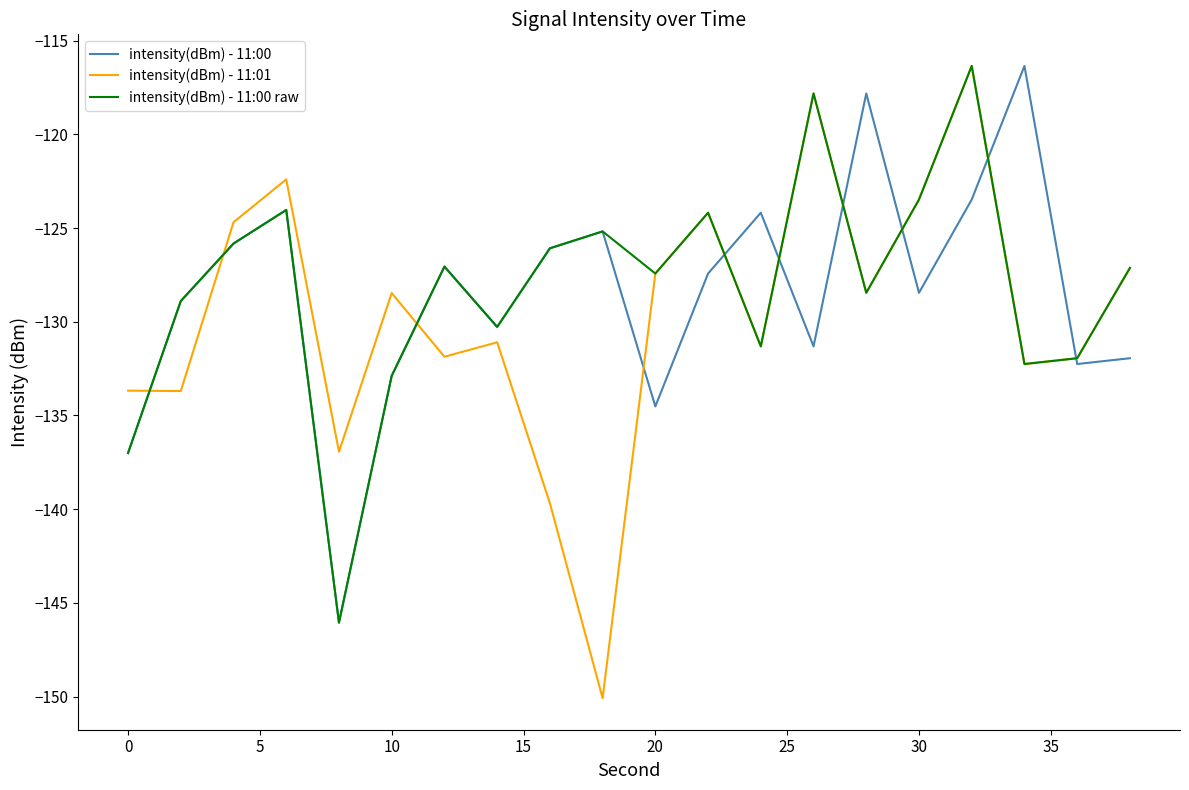

What is the lowest value of the intensity(dBm) - 11:01 series?

-150.1